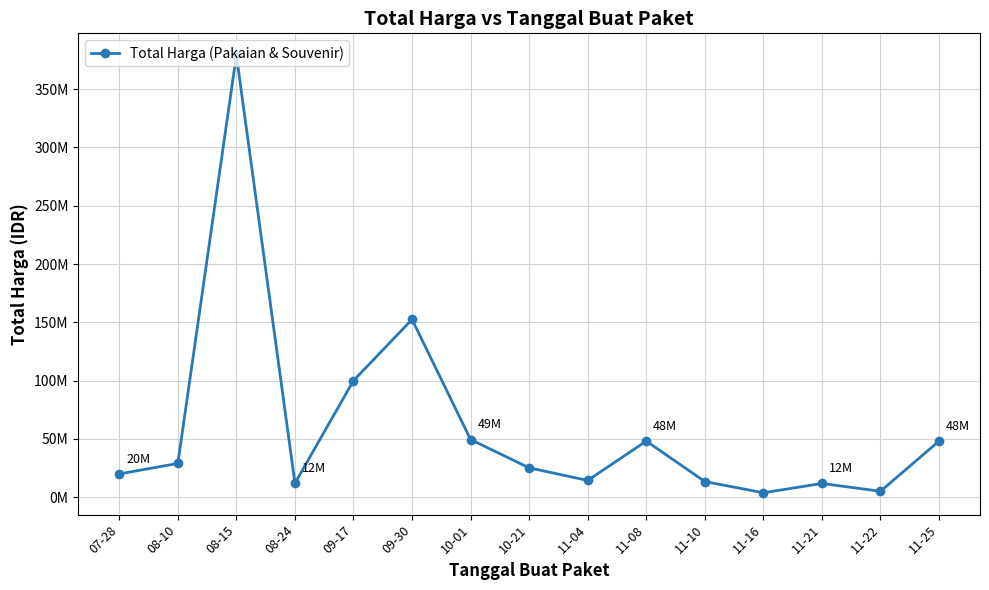

Where is the data nearest to the value 191450000?

09-30